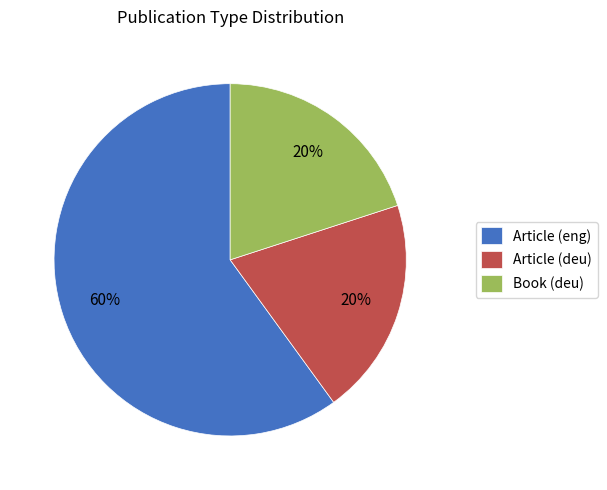

What is the largest slice in the pie chart?

Article (eng)